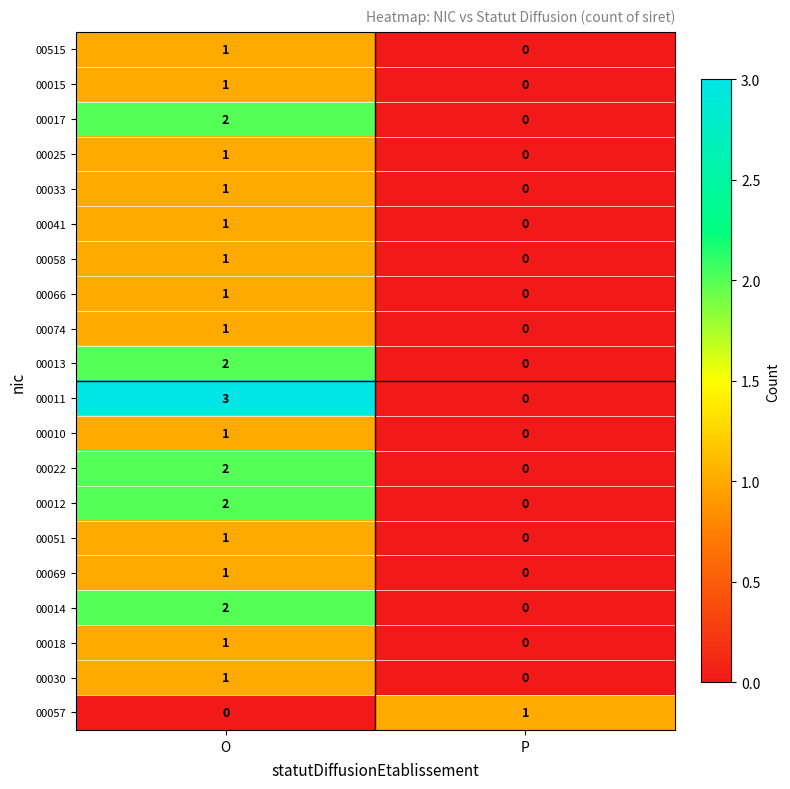

At which category is the sum across all series the highest?

O